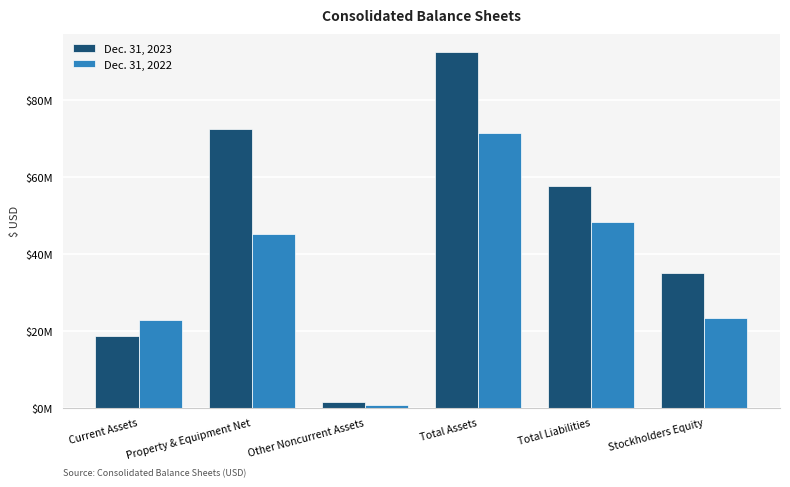

Does the chart contain stacked bars?

No